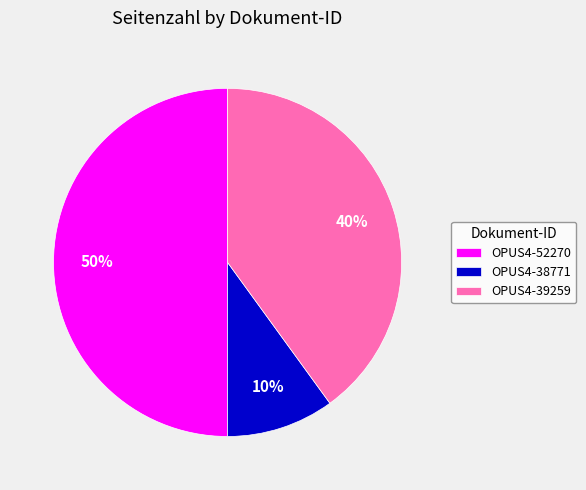

Count the number of slices in the pie.

3